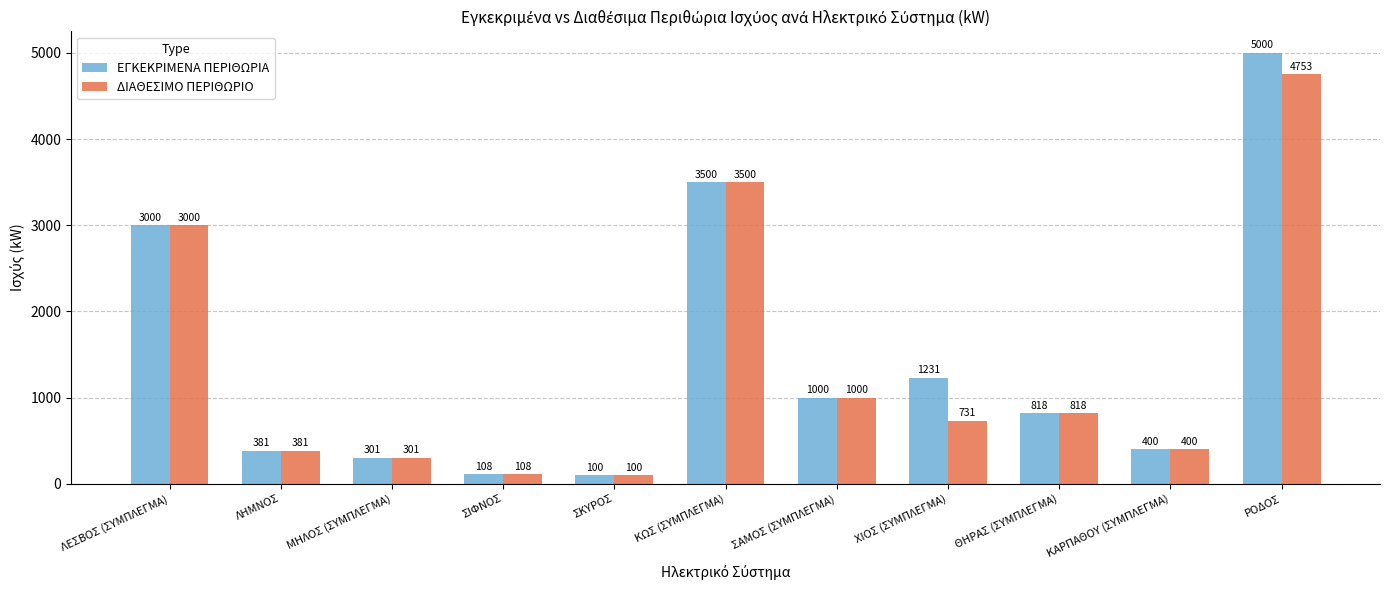

Which series has the largest total across all categories?

ΕΓΚΕΚΡΙΜΕΝΑ ΠΕΡΙΘΩΡΙΑ